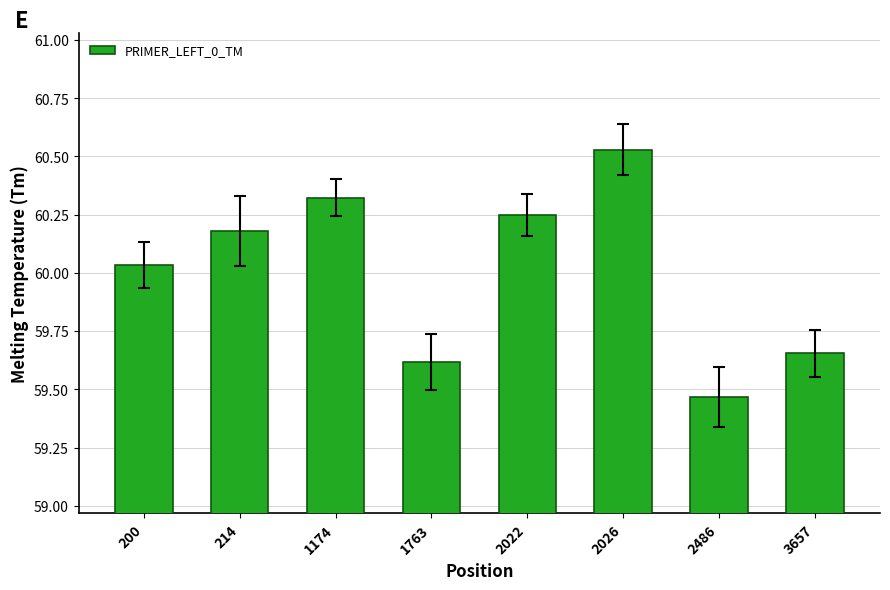

At which category does the chart reach its minimum across all series?

2486